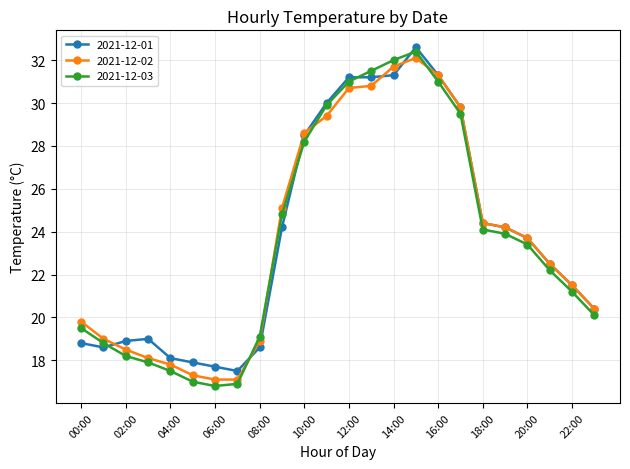

What is the highest value of the 2021-12-02 series?

32.1